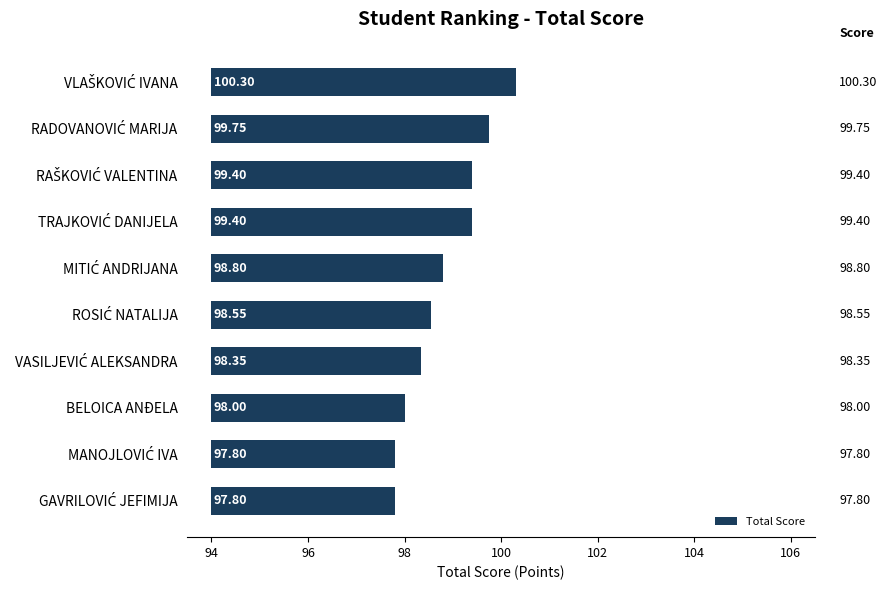

The value at BELOICA ANĐELA is 5.4. True or false?

False